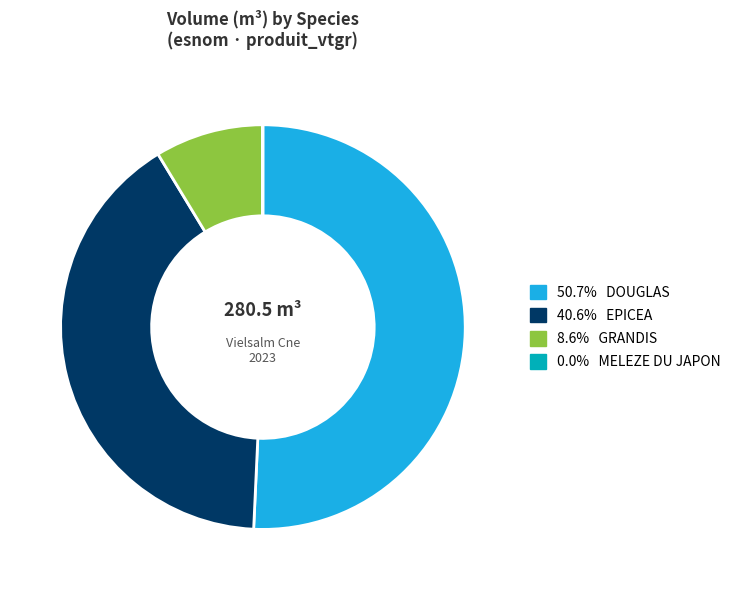

Is the sum of 40.6% EPICEA and 8.6% GRANDIS greater than half?

No